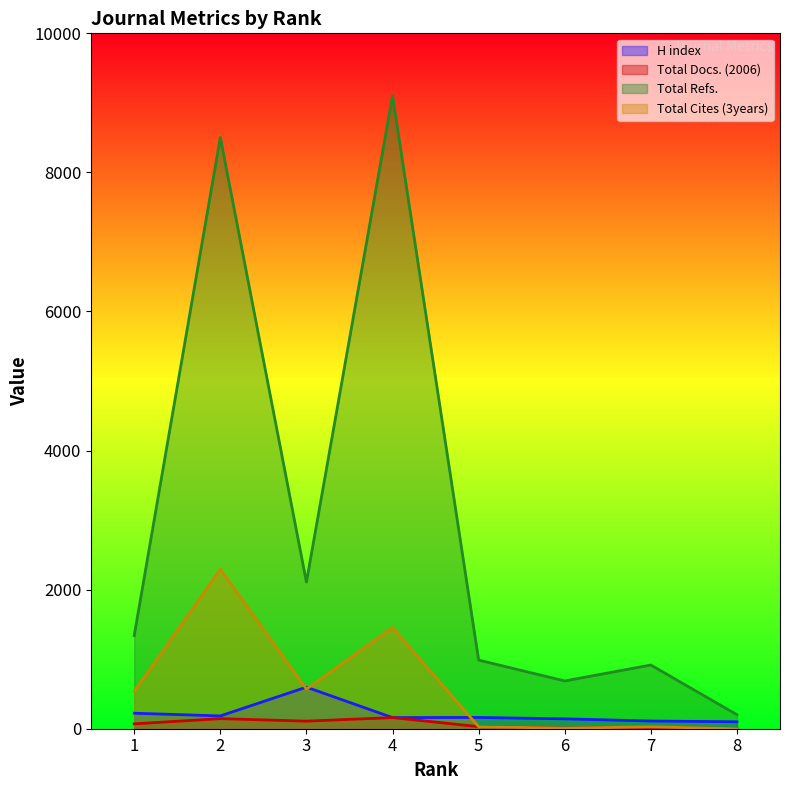

Reading left to right, transcribe all the data shown in this chart.

H index: 223	184	598	160	162	142	111	100
Total Docs. (2006): 70	145	109	160	30	9	17	4
Total Refs.: 1340	8503	2109	9102	987	687	916	202
Total Cites (3years): 537	2292	570	1454	29	8	27	0